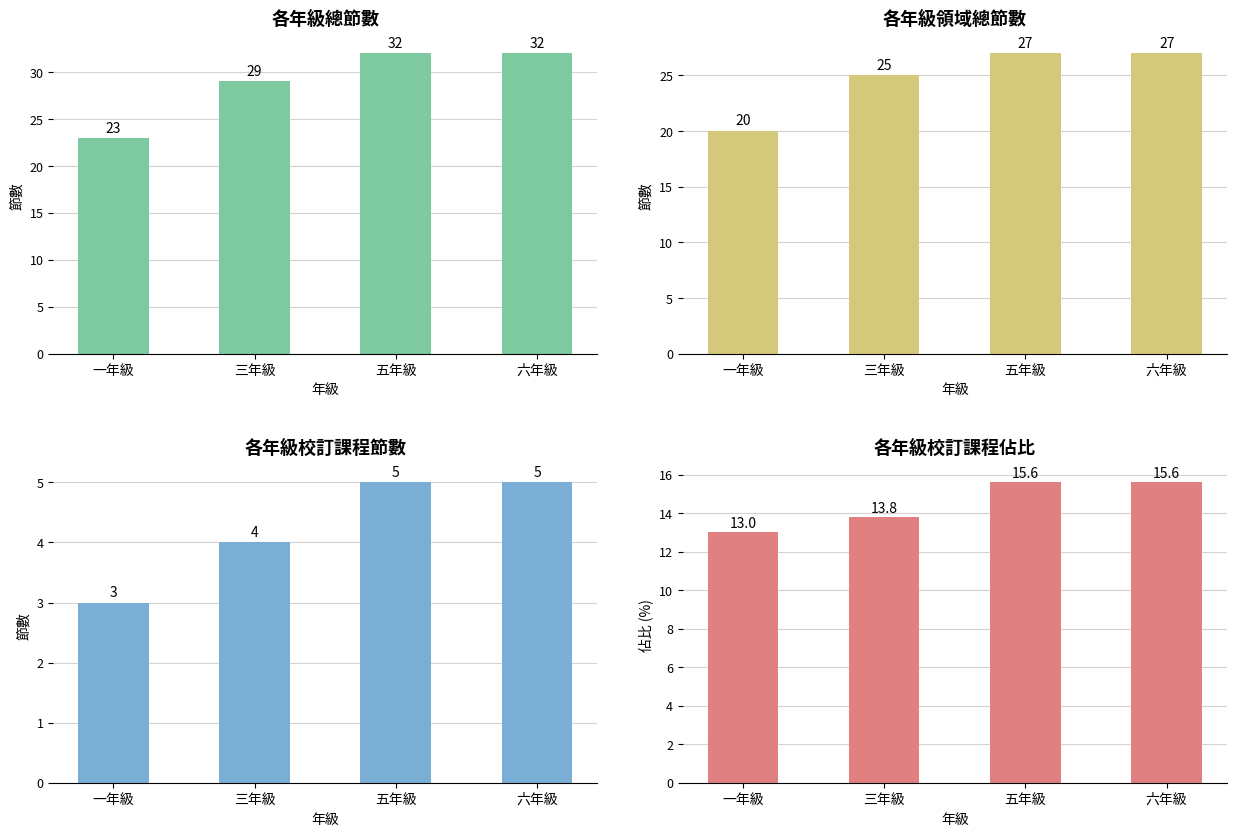

What is the label of the 1st bar from the left?

一年級